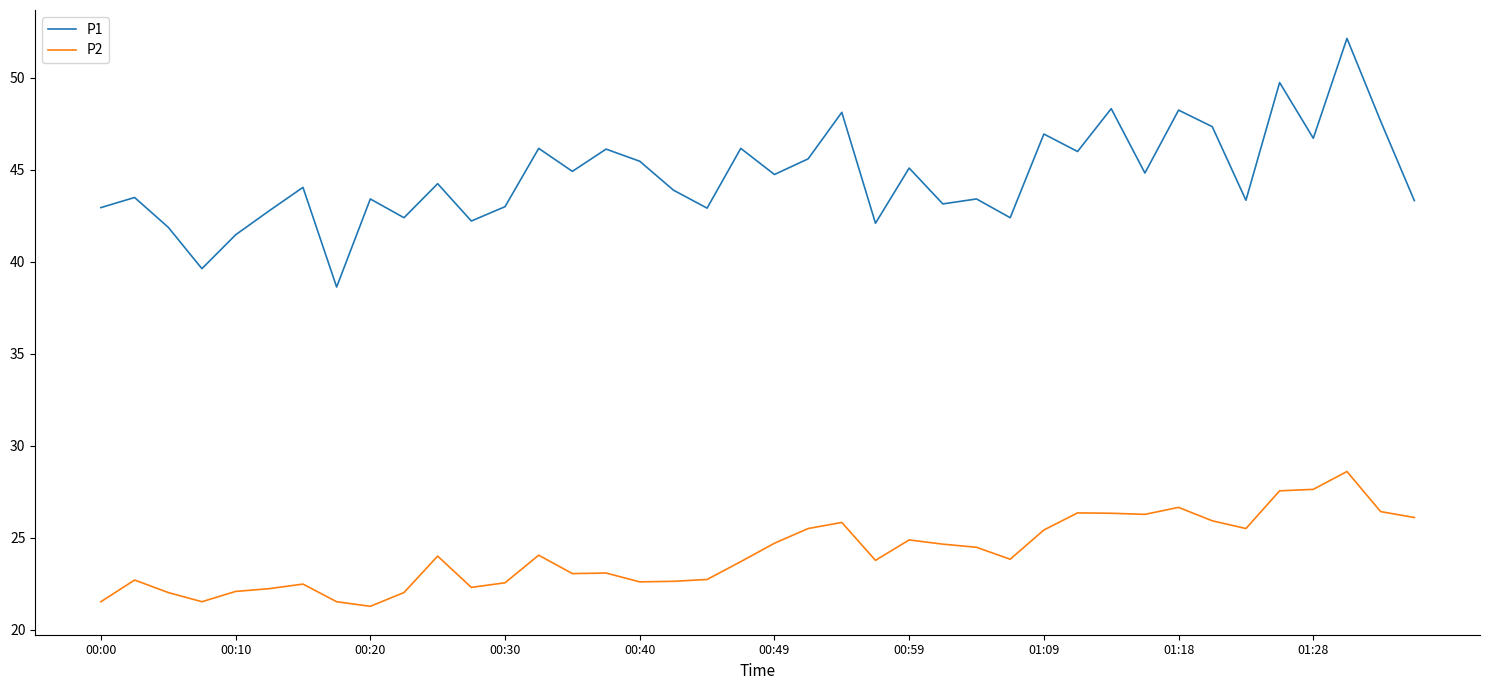

Rank the series by their average value, from highest to lowest.

P1, P2